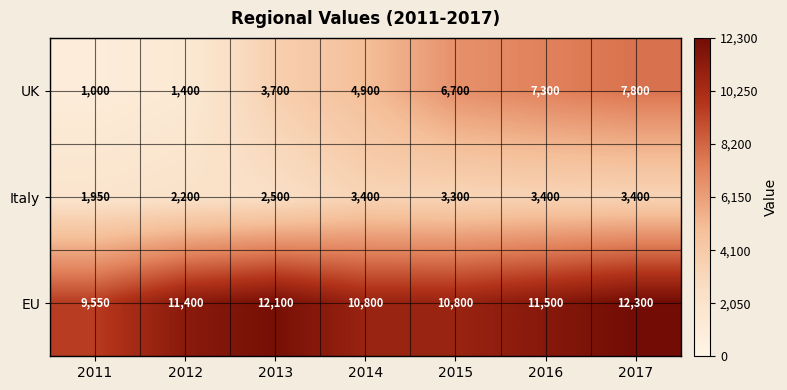

The UK series shows 3905 at 2015. True or false?

False